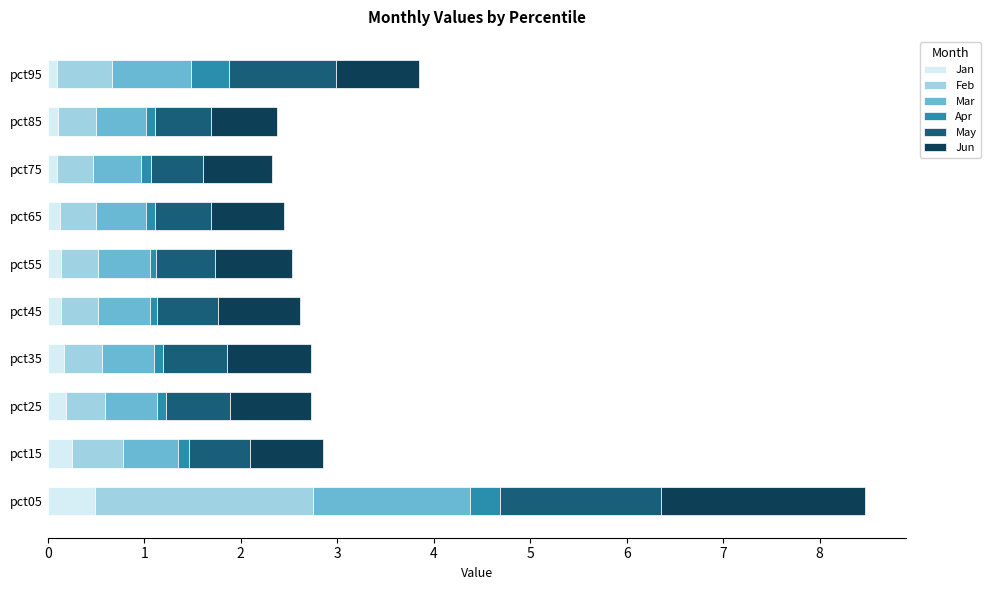

Which category has the highest value in the Jan series?

pct05